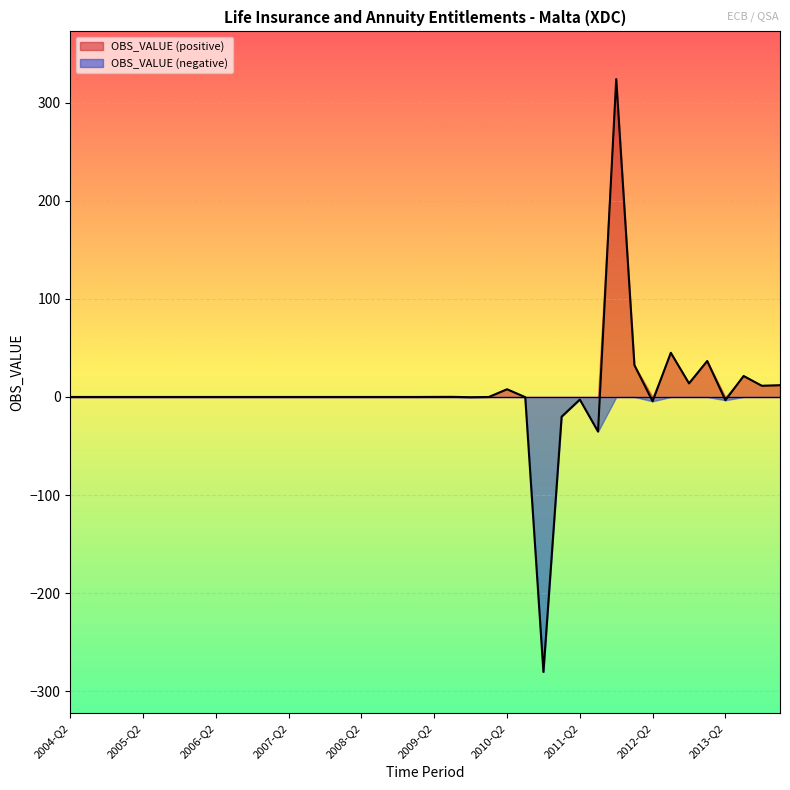

How many values exceed 0?

19